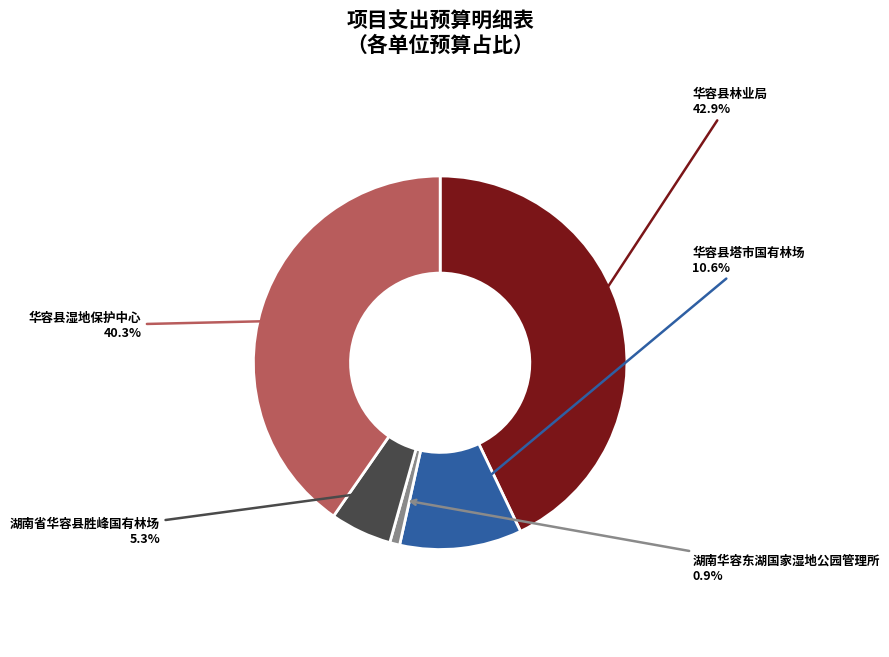

Does 湖南省华容县胜峰国有林场 represent more than half of the total?

No